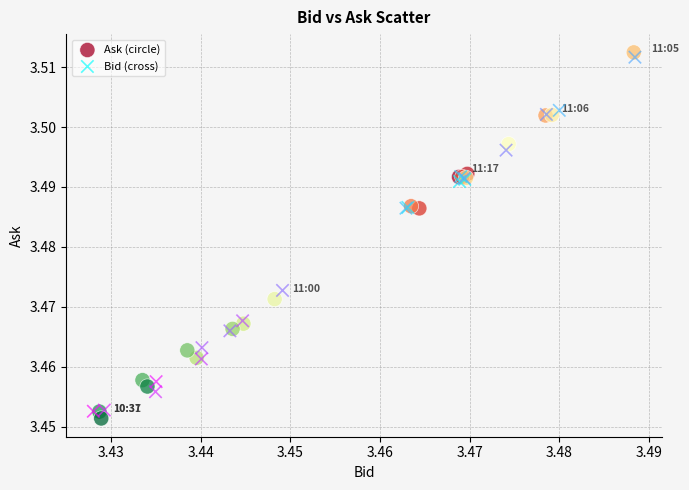

Which series reaches the minimum Y coordinate?

Ask (circle)